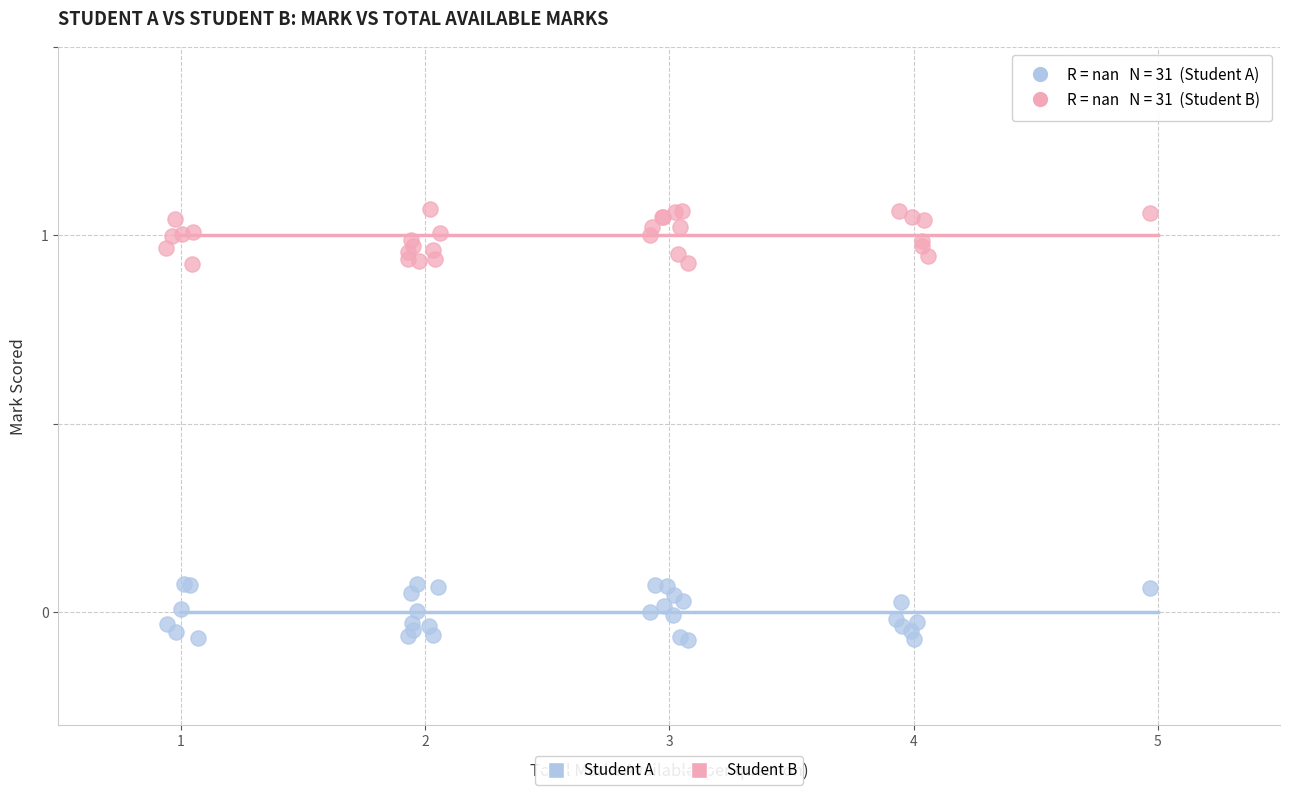

Which series reaches the maximum Y coordinate?

Student B